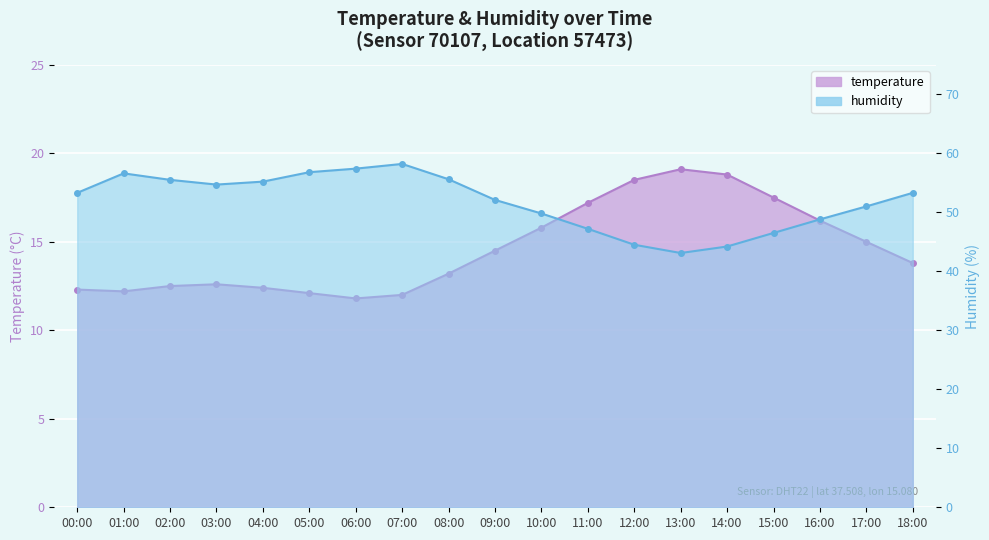

Reading right to left, extract all data points from this chart.

temperature: 13.8	15.0	16.2	17.5	18.8	19.1	18.5	17.2	15.8	14.5	13.2	12.0	11.8	12.1	12.4	12.6	12.5	12.2	12.3
humidity: 53.3	51.0	48.8	46.5	44.2	43.1	44.5	47.2	49.8	52.1	55.6	58.2	57.4	56.8	55.2	54.7	55.5	56.6	53.3